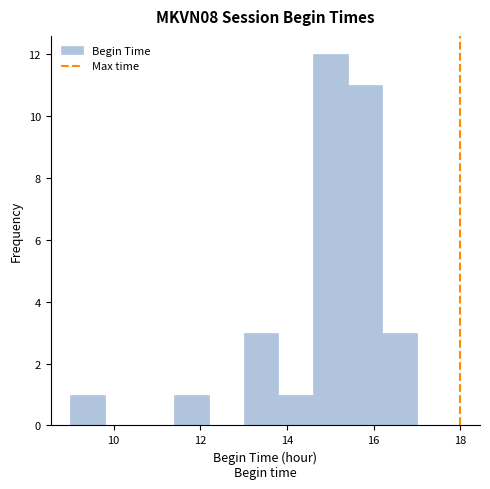

Over which range of the x-axis is the bar tallest?

14.6 to 15.4